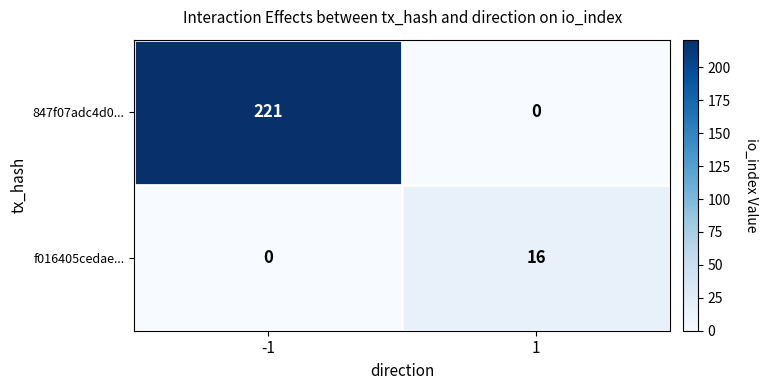

Reading right to left, transcribe all the data shown in this chart.

847f07adc4d0...: 0	221
f016405cedae...: 16	0